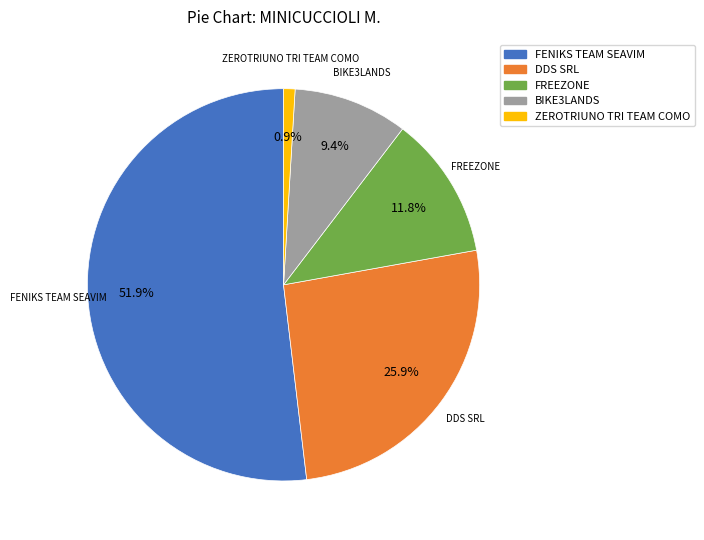

What is the total percentage of FREEZONE and BIKE3LANDS?

21.2%